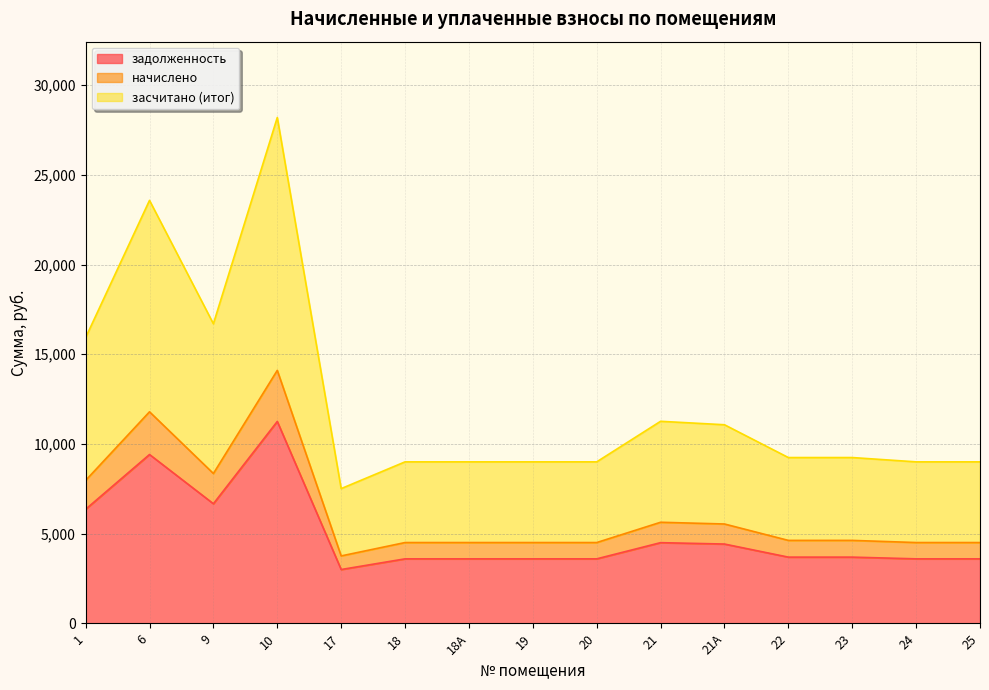

Where is the first local minimum for начислено?

9